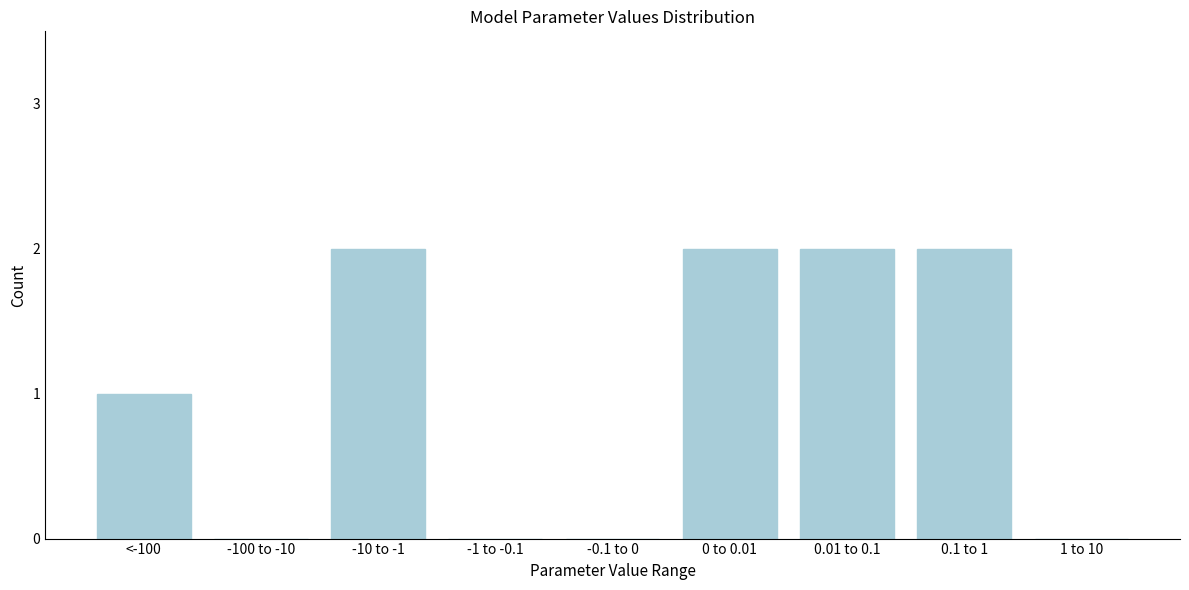

Reading left to right, what are all the values shown in this chart?

<-100=1	-100 to -10=0	-10 to -1=2	-1 to -0.1=0	-0.1 to 0=0	0 to 0.01=2	0.01 to 0.1=2	0.1 to 1=2	1 to 10=0